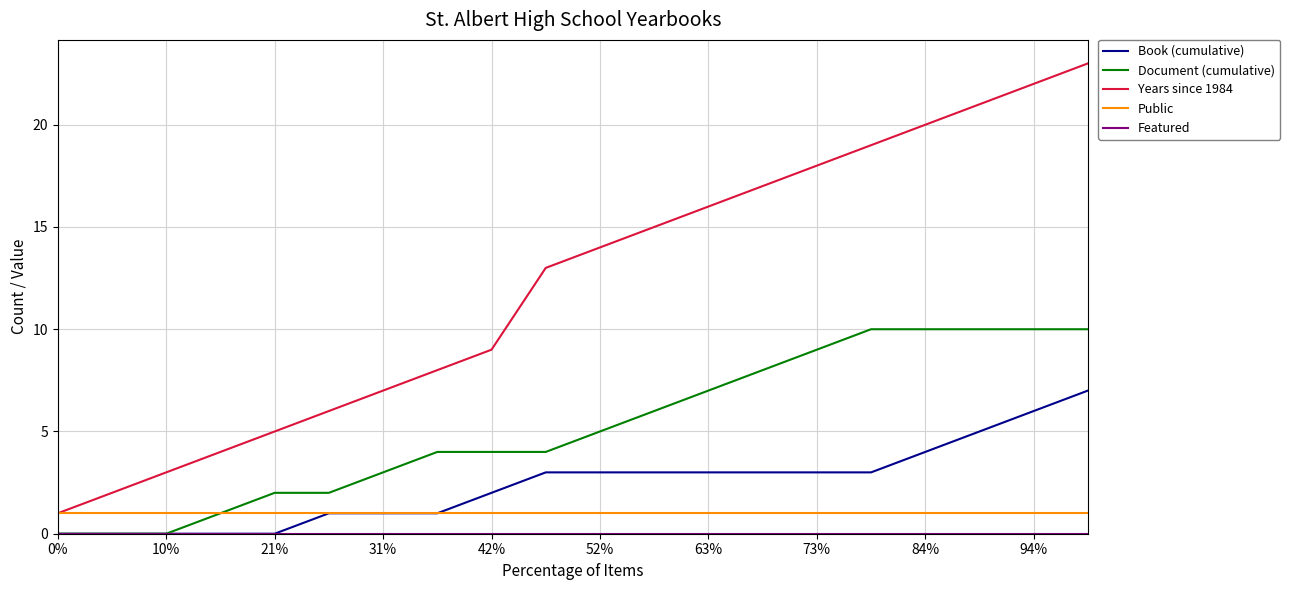

Which series has the largest total across all categories?

Years since 1984